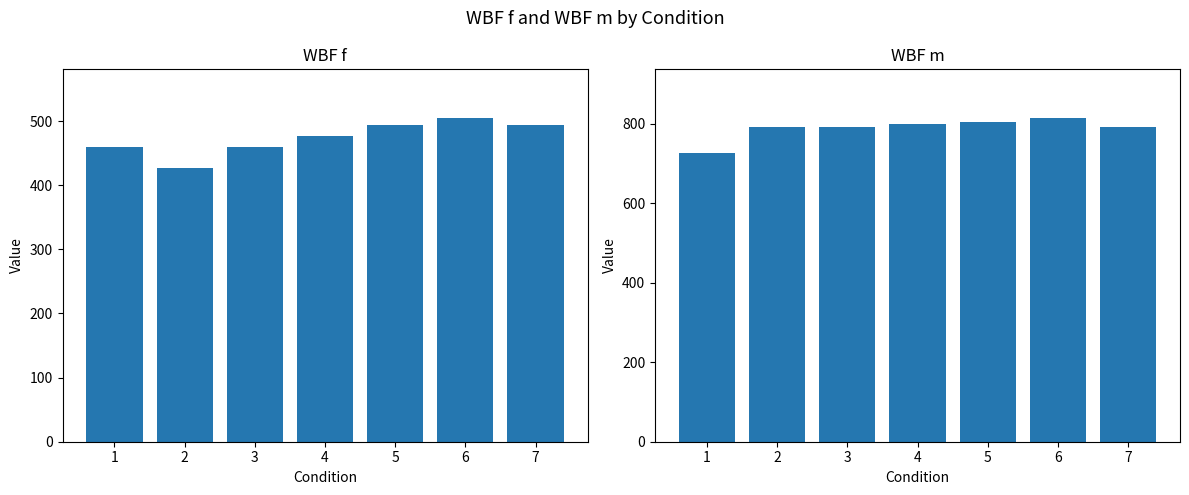

Is the value of WBF m at 3 greater than the value of WBF f at 2?

Yes